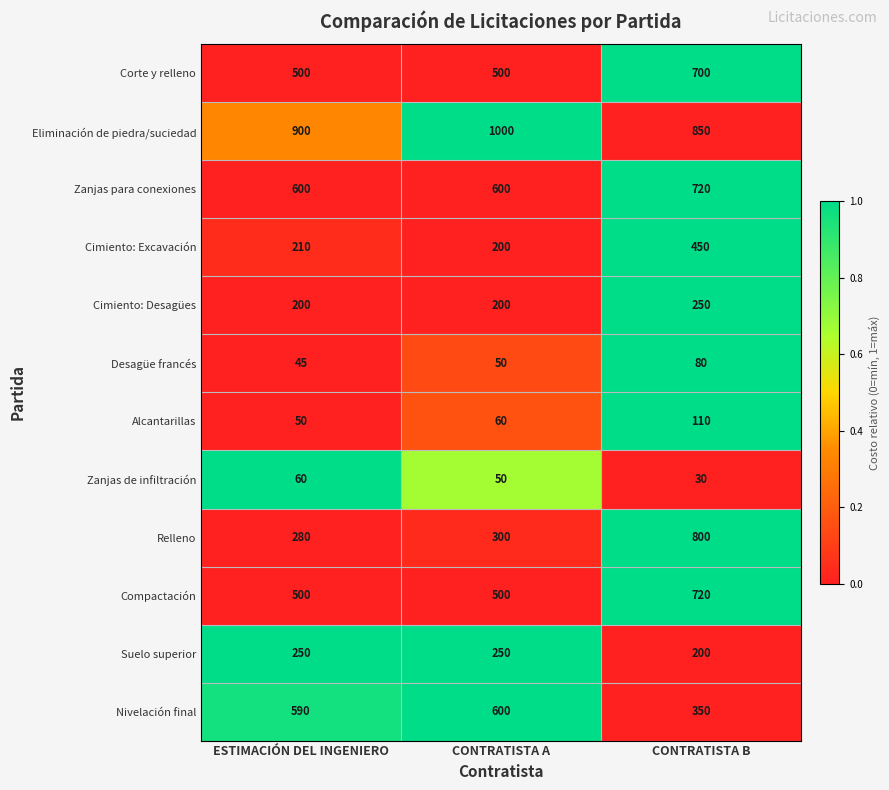

Is it true that Cimiento: Desagües equals 250 at CONTRATISTA B?

True